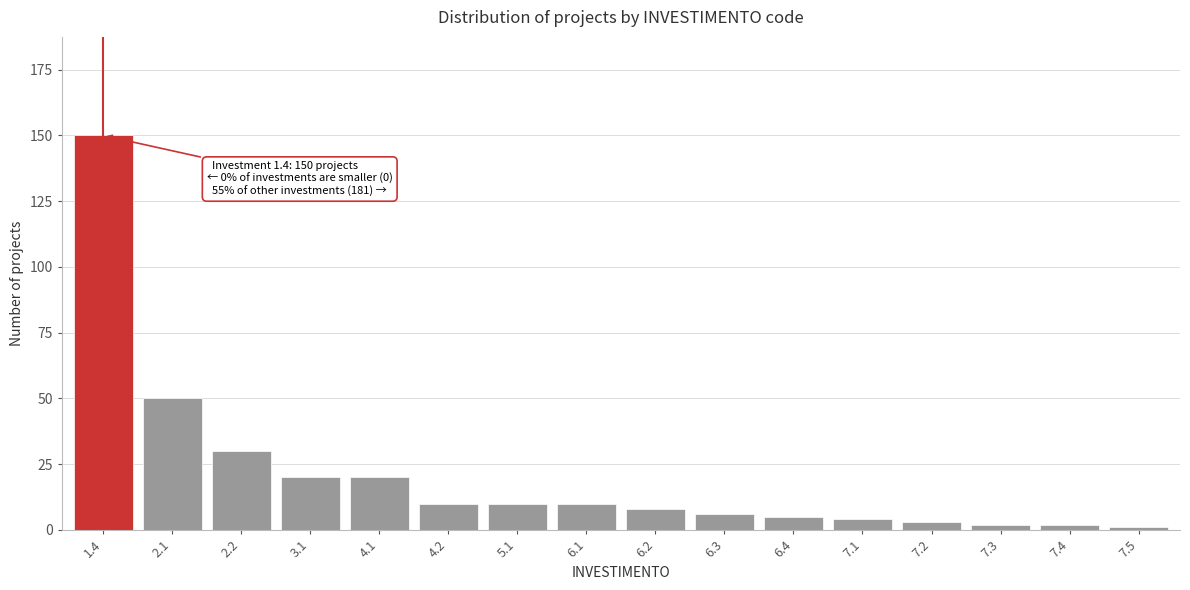

Reading right to left, what are all the values shown in this chart?

7.5=1	7.4=2	7.3=2	7.2=3	7.1=4	6.4=5	6.3=6	6.2=8	6.1=10	5.1=10	4.2=10	4.1=20	3.1=20	2.2=30	2.1=50	1.4=150